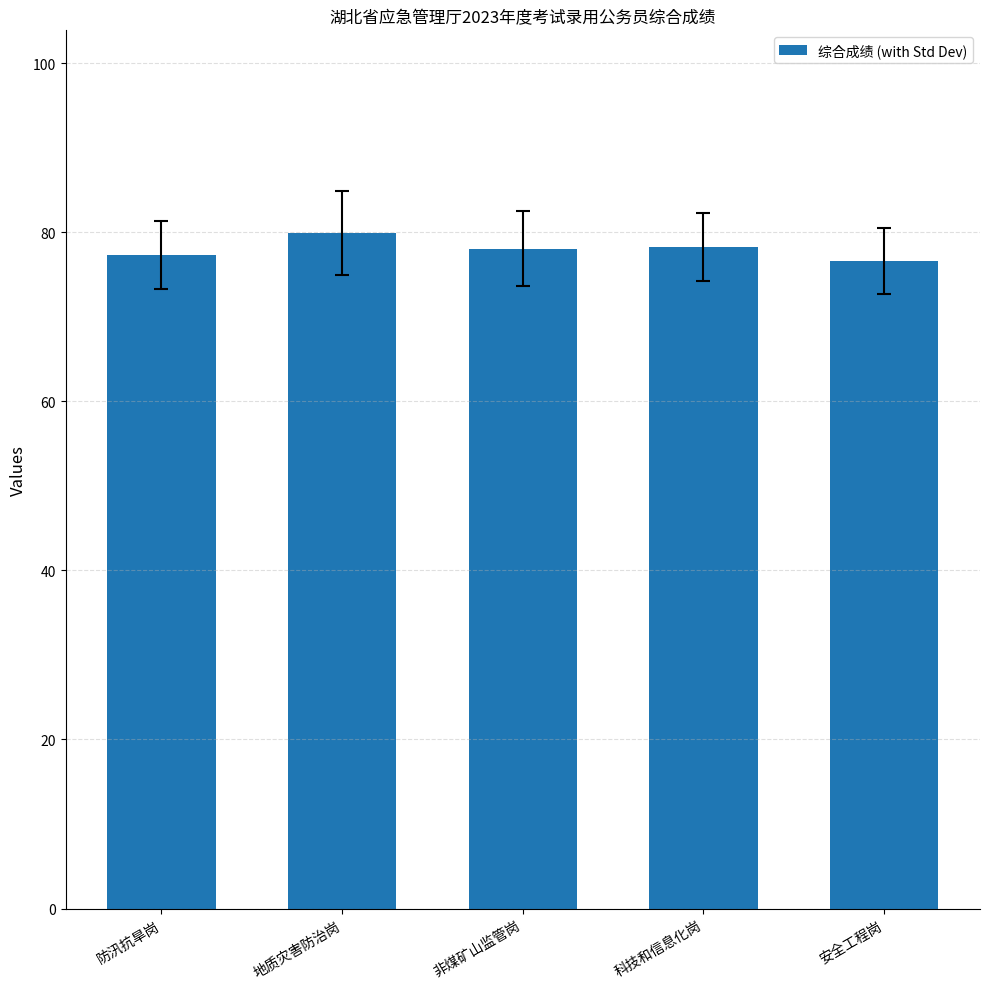

What is the value of the 2nd bar from the left?

79.9